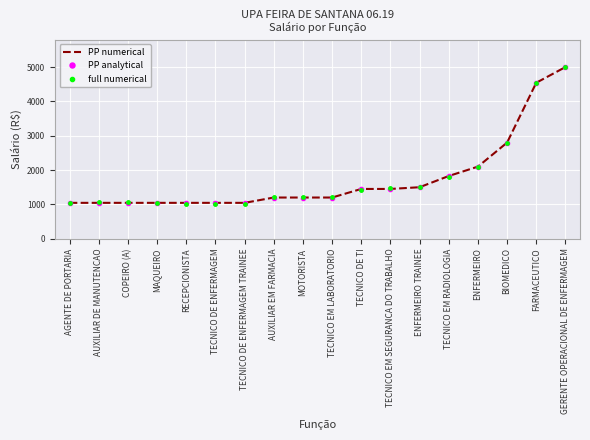

List the labels in order of PP analytical value, largest first.

GERENTE OPERACIONAL DE ENFERMAGEM, FARMACEUTICO, BIOMEDICO, ENFERMEIRO, TECNICO EM RADIOLOGIA, ENFERMEIRO TRAINEE, TECNICO DE TI, TECNICO EM SEGURANCA DO TRABALHO, AUXILIAR EM FARMACIA, MOTORISTA, TECNICO EM LABORATORIO, AGENTE DE PORTARIA, AUXILIAR DE MANUTENCAO, COPEIRO (A), MAQUEIRO, RECEPCIONISTA, TECNICO DE ENFERMAGEM, TECNICO DE ENFERMAGEM TRAINEE